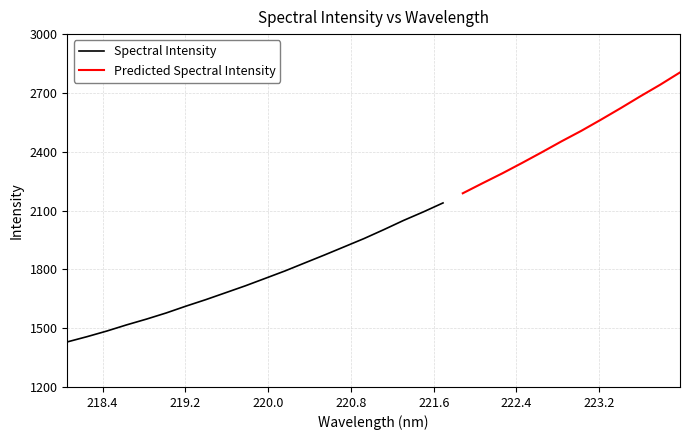

How many data points are above 2002?

16